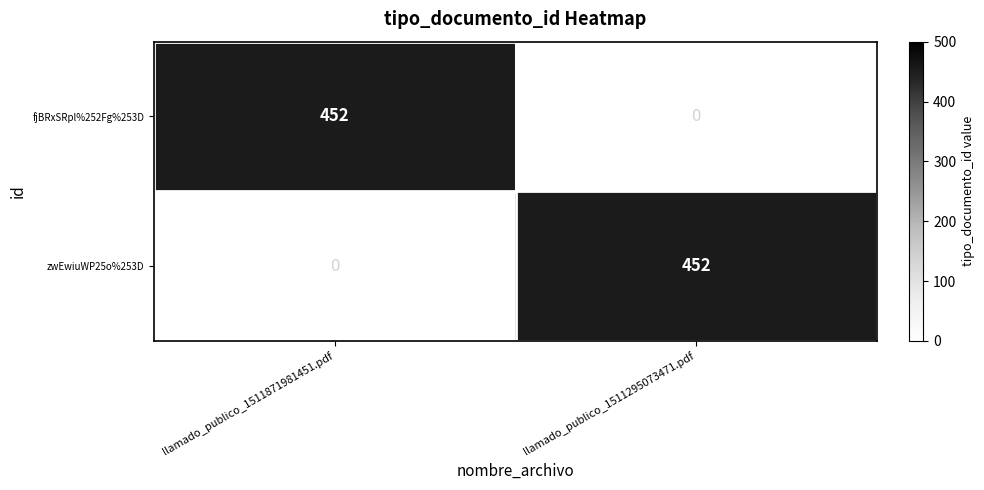

What is the spread (max minus min) of values at llamado_publico_1511871981451.pdf?

452